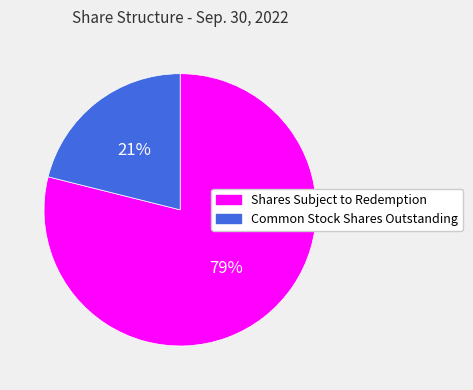

Which category accounts for the majority?

Shares Subject to Redemption